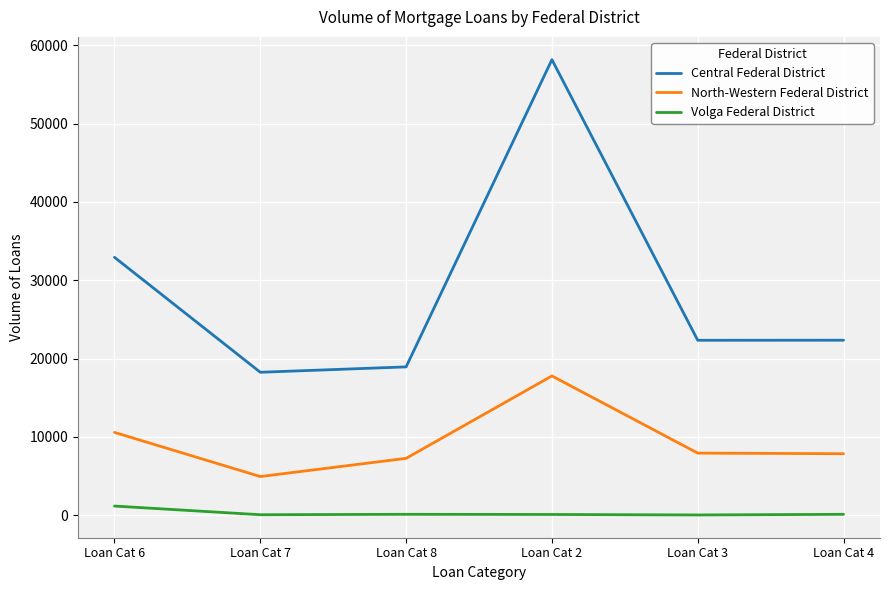

What is the maximum value shown in the chart?

58154